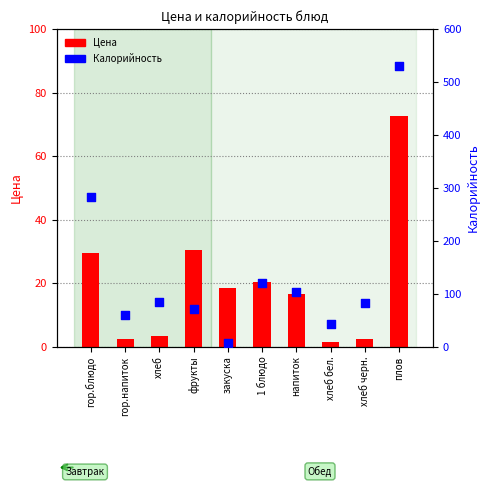

Which series has the largest Y range (max minus min)?

Калорийность